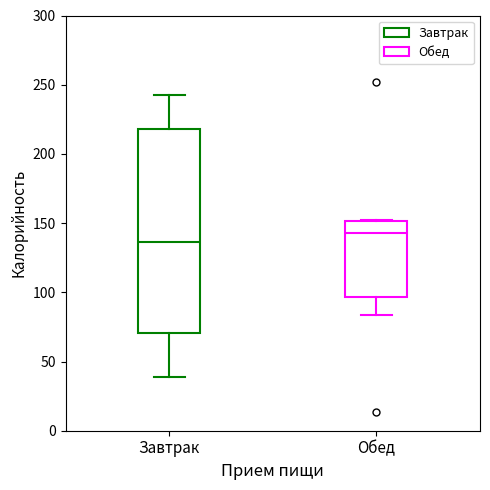

Which box's median line is the lowest?

Завтрак